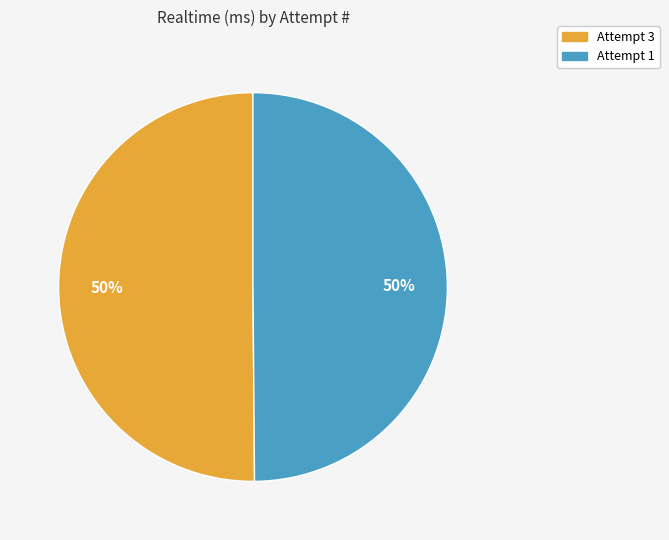

Count the number of slices in the pie.

2